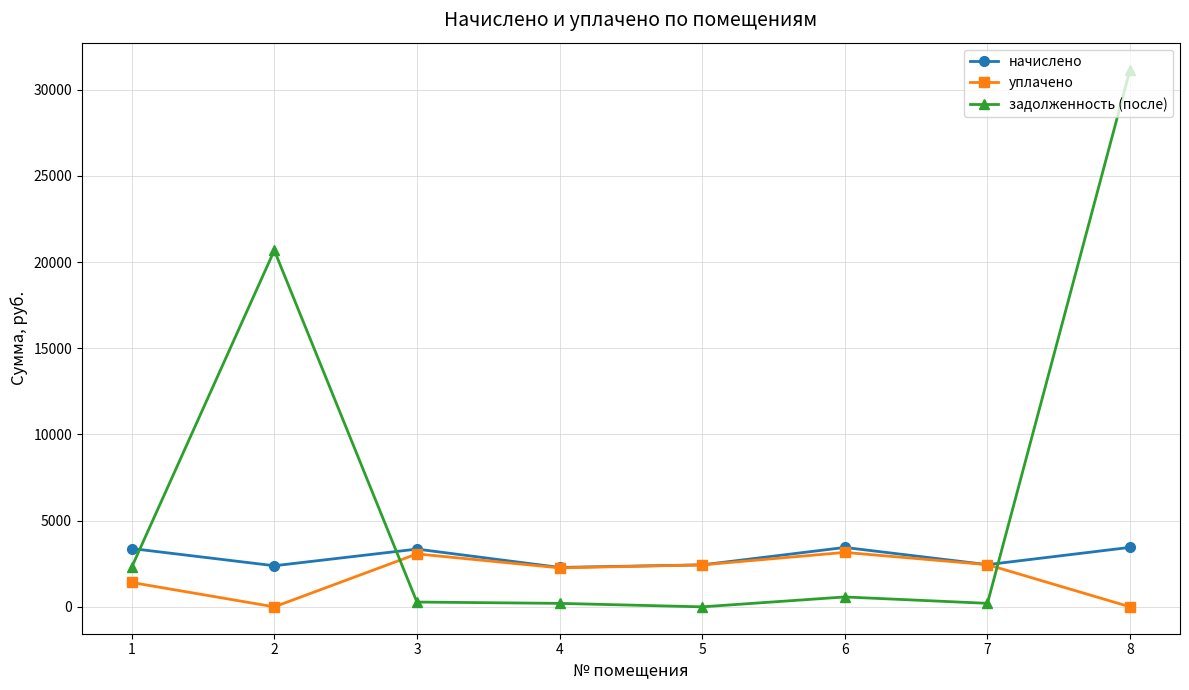

How many values in the задолженность (после) series exceed 574?

4